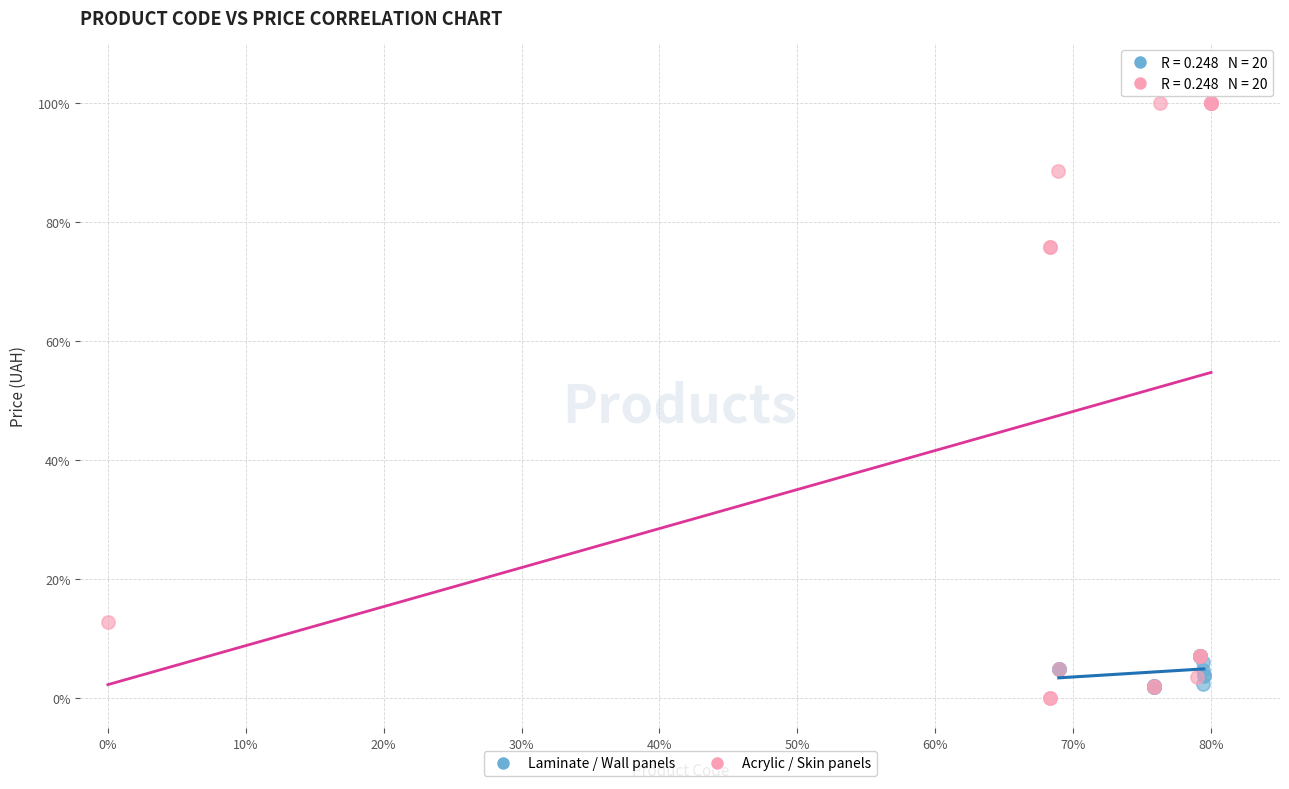

Which series has the largest Y range (max minus min)?

Acrylic / Skin panels